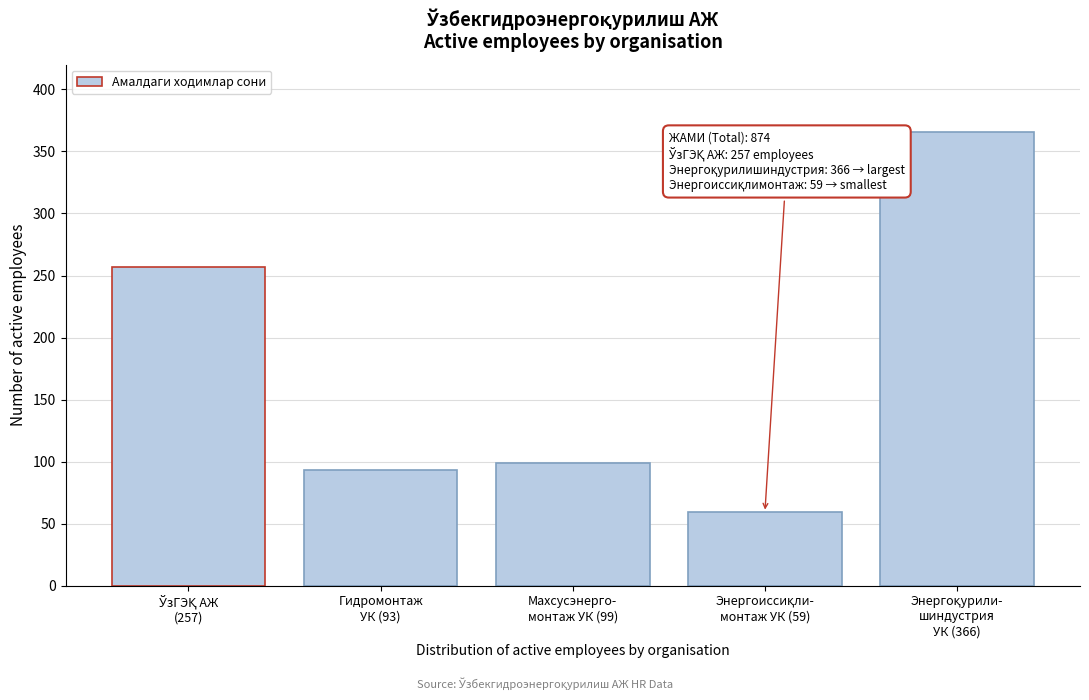

Reading left to right, transcribe all the data shown in this chart.

257	93	99	59	366